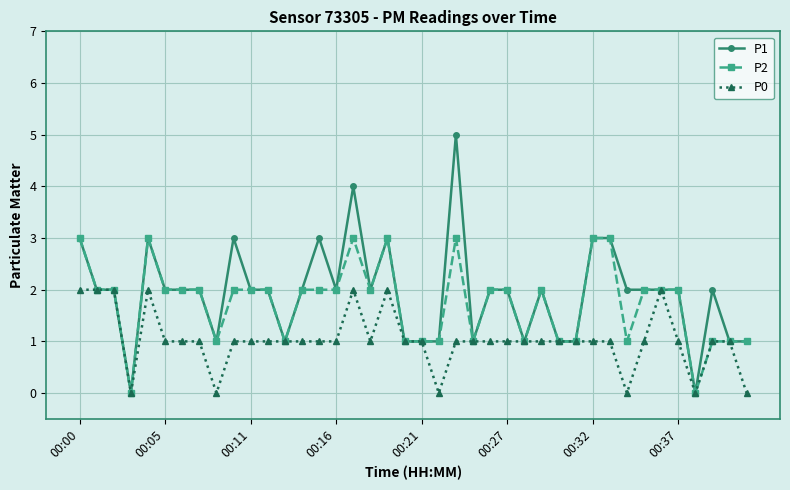

True or false: P1 has more than 0 interior local peaks.

True